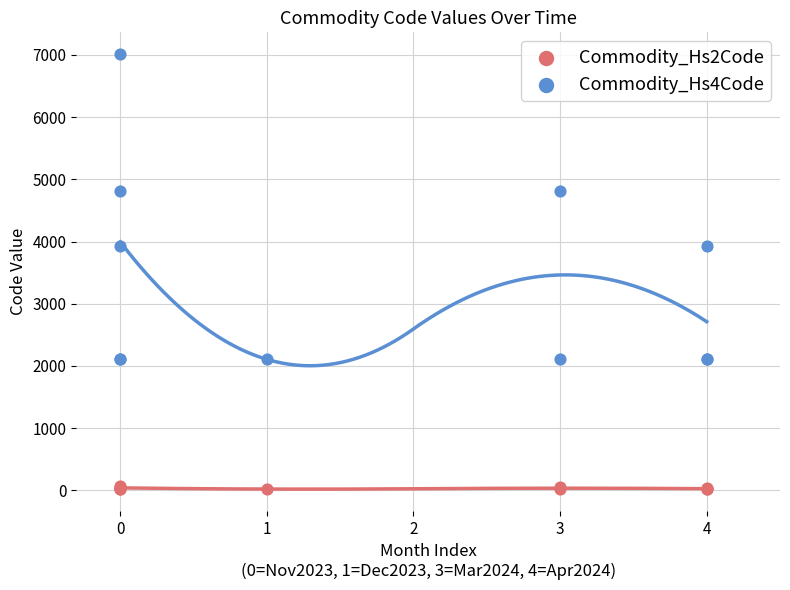

What is the X range (max minus min) for the scatter plot?

4